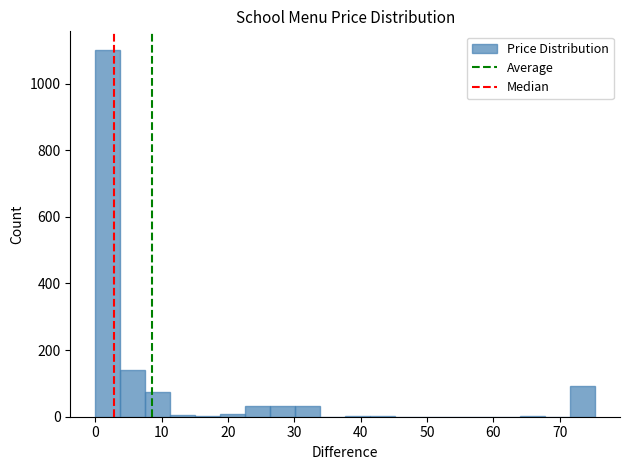

Read against the x-axis, roughly where is the centre of the tallest bar?

2